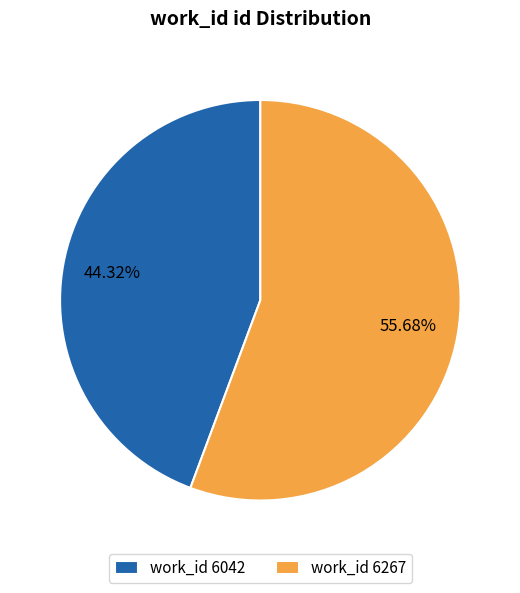

Which slice represents more than half of the pie?

work_id 6267